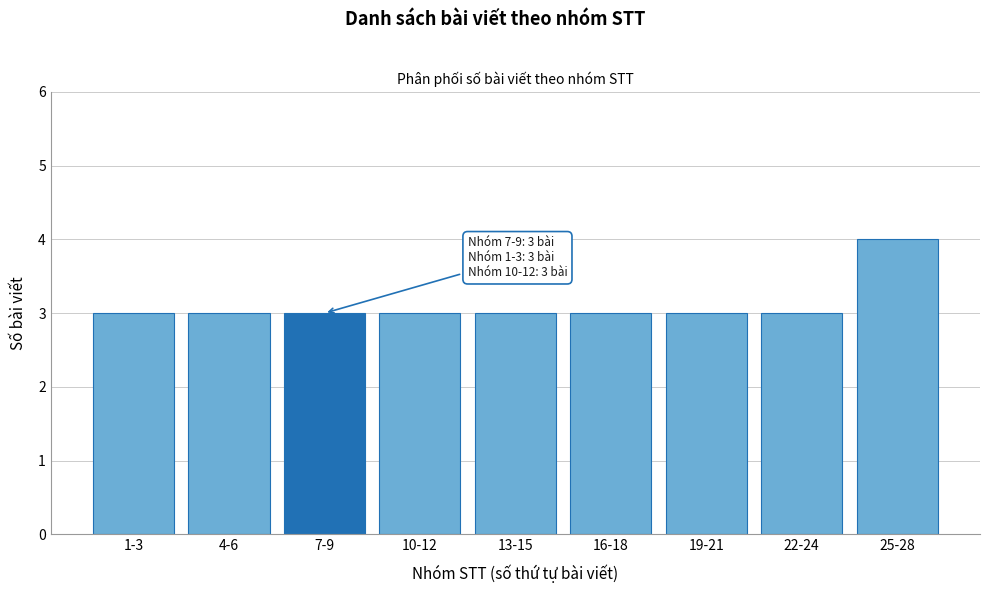

Reading right to left, transcribe all the data shown in this chart.

25-28=4	22-24=3	19-21=3	16-18=3	13-15=3	10-12=3	7-9=3	4-6=3	1-3=3